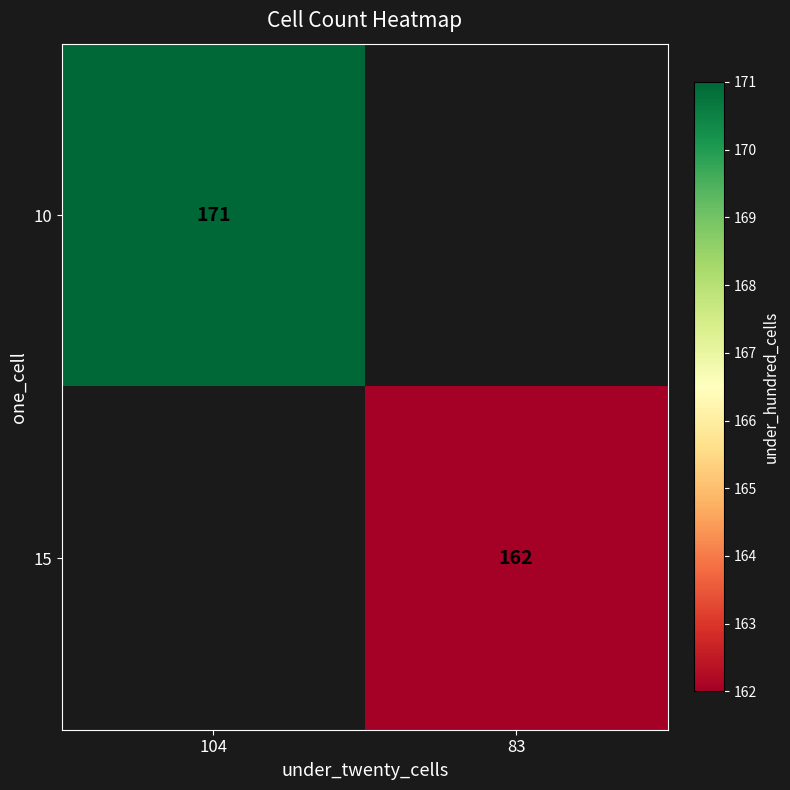

Is the value of 15 at 83 greater than the value of 10 at 104?

No